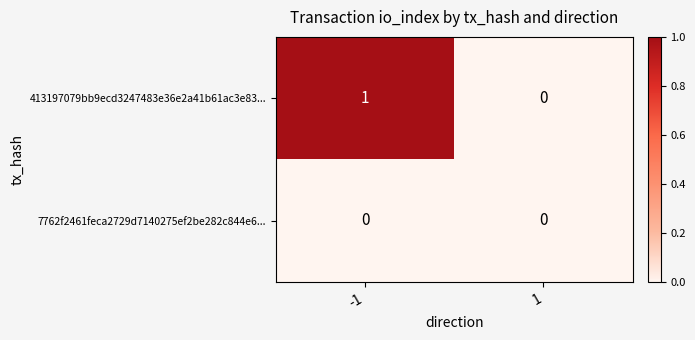

How many positive values does the 413197079bb9ecd3247483e36e2a41b61ac3e83... series have?

1